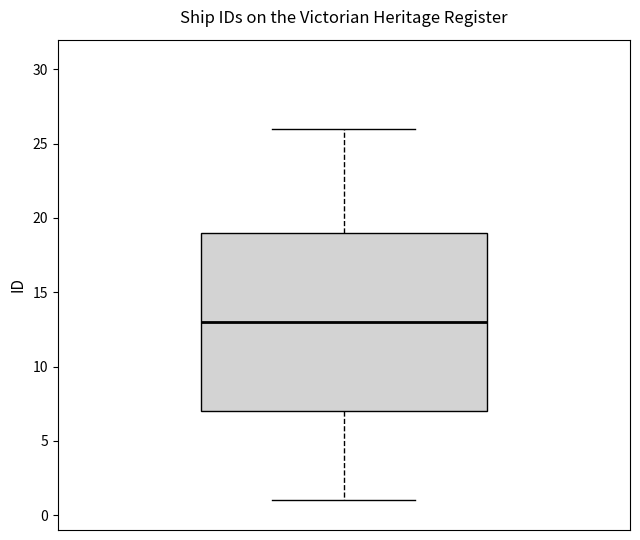

Read this box plot against the y-axis: the position of the median line, the range covered by the box, and the ends of both whiskers. The values are not printed on the chart, so give them approximately, as read against the axis.

median 13, box 7 to 19, whiskers 1 to 26